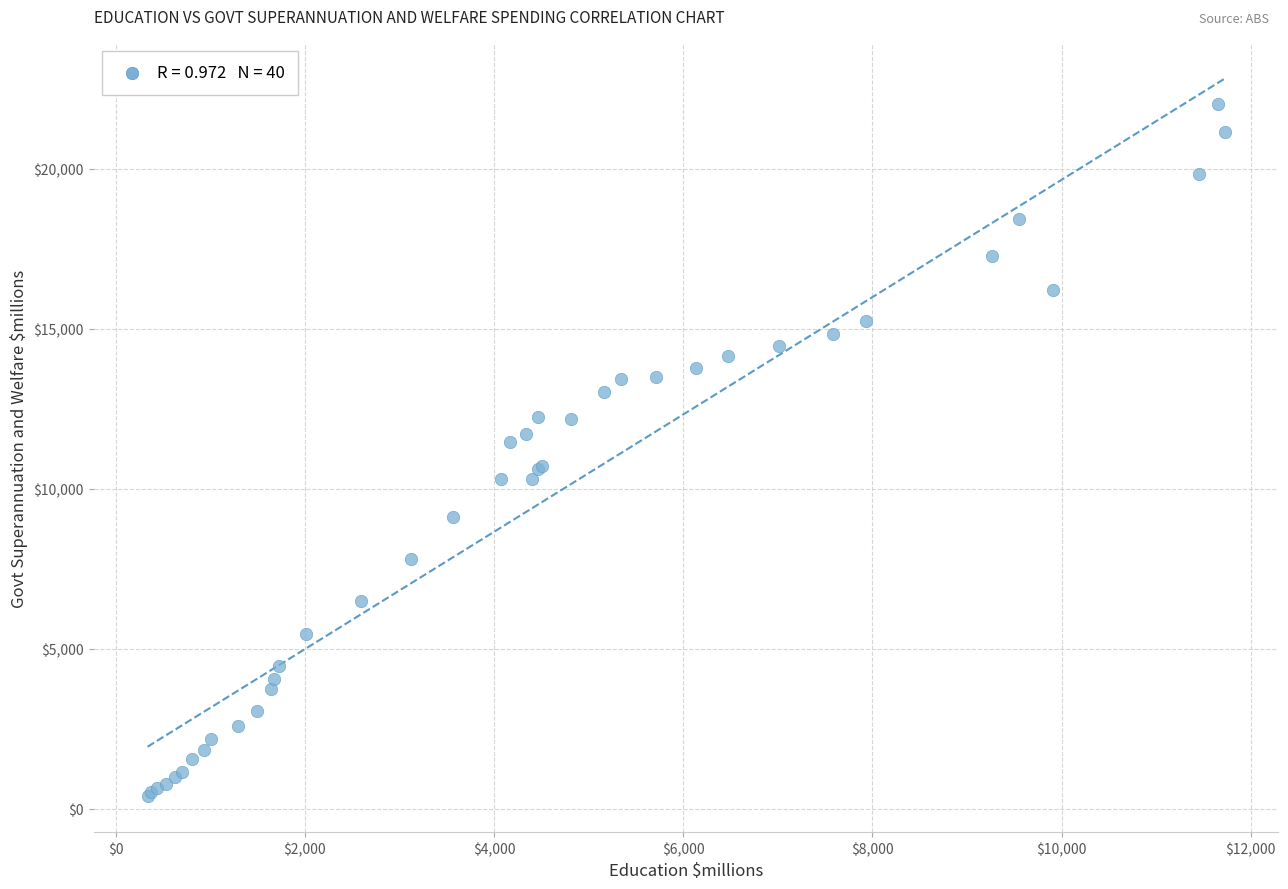

What Y value in the scatter plot is closest to 11210?

11473.0